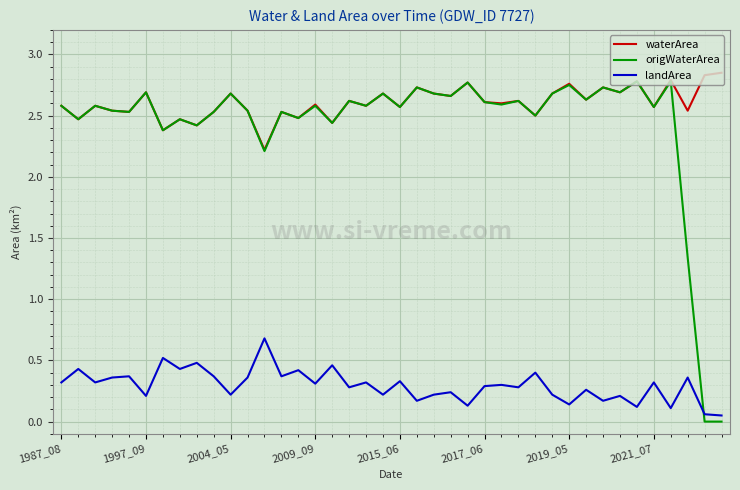

List the series in order of their peak value, highest first.

waterArea, origWaterArea, landArea